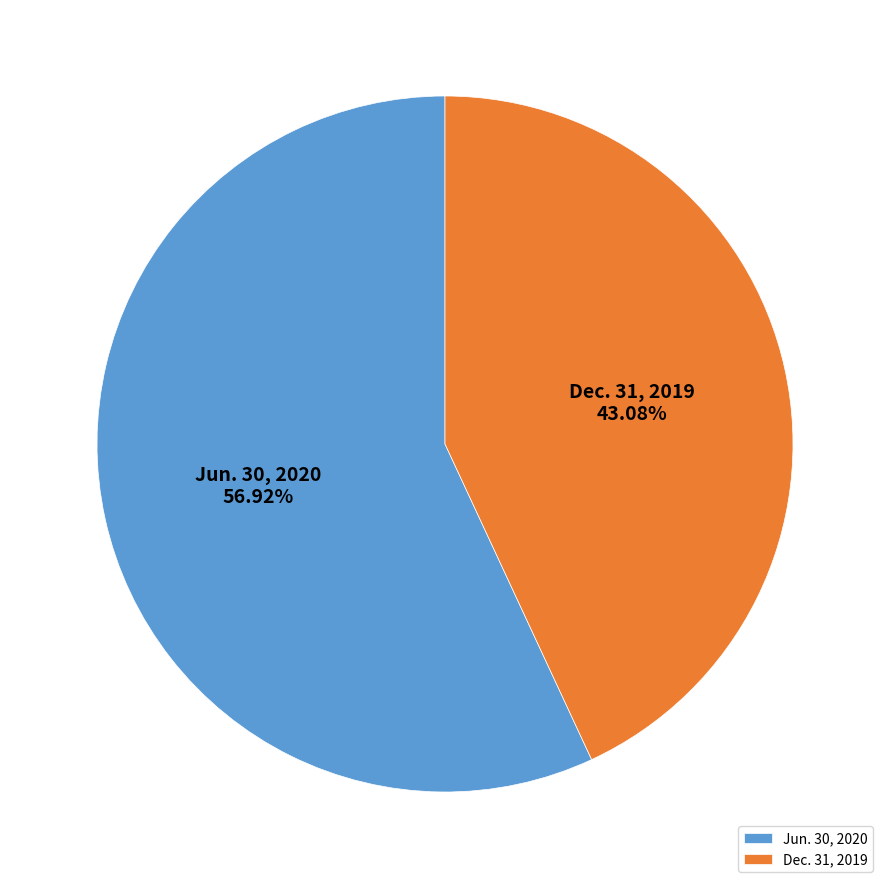

To the nearest percent, what portion does Dec. 31, 2019 represent?

43%